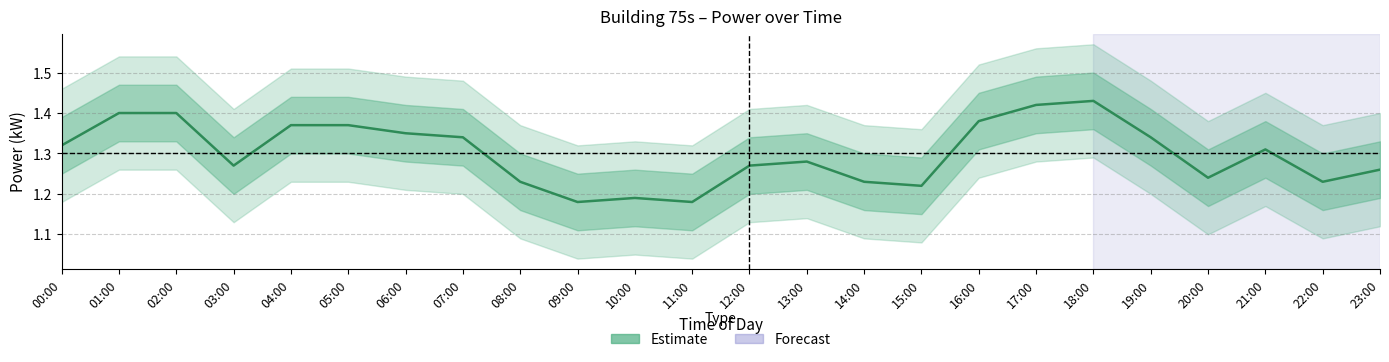

What is the value of the 4th point from the left?

1.3